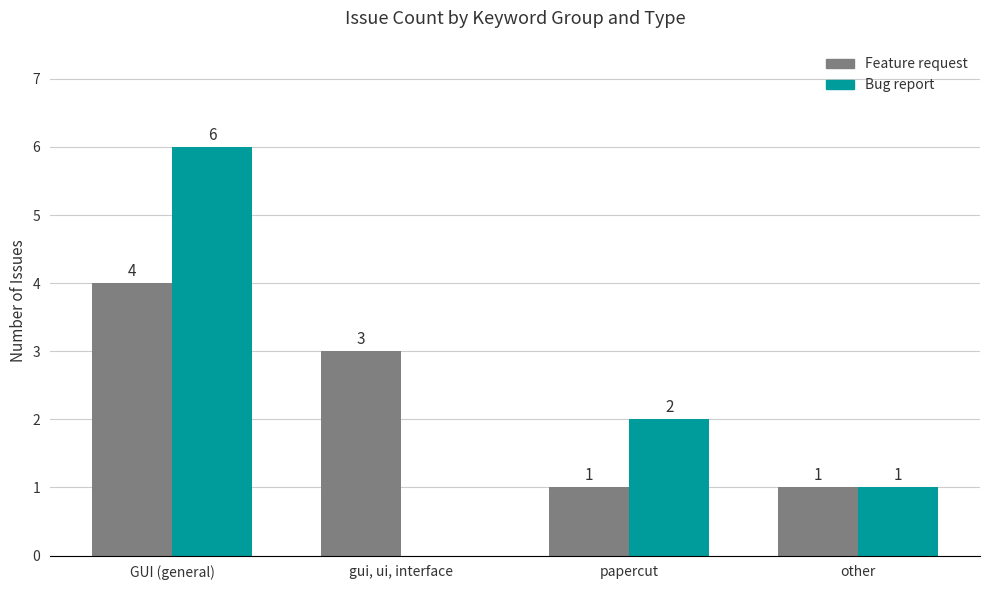

What is the spread (max minus min) of values at GUI (general)?

2